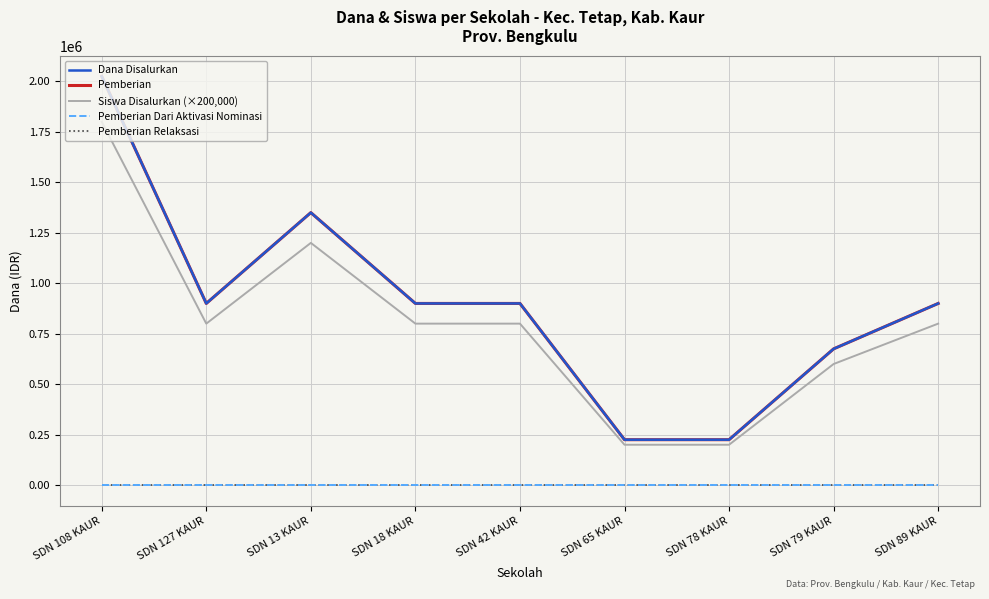

Which category has the lowest value in the Pemberian Dari Aktivasi Nominasi series?

SDN 108 KAUR